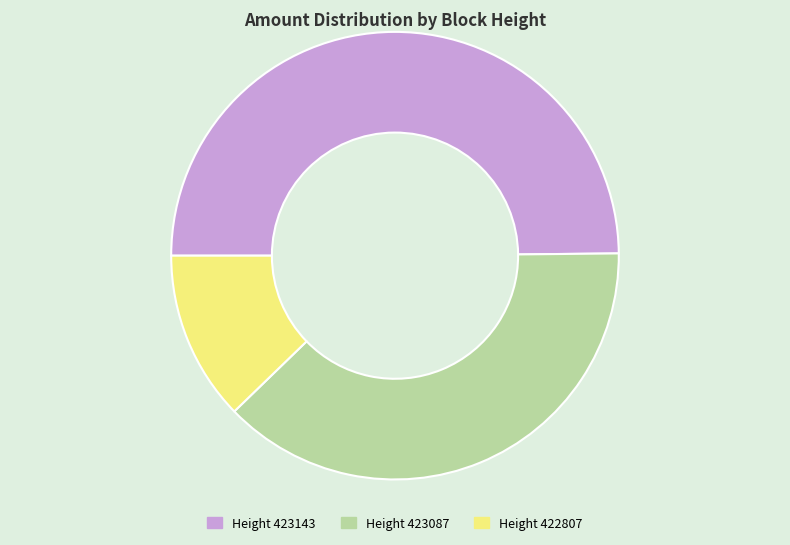

Does any single category account for the majority?

No